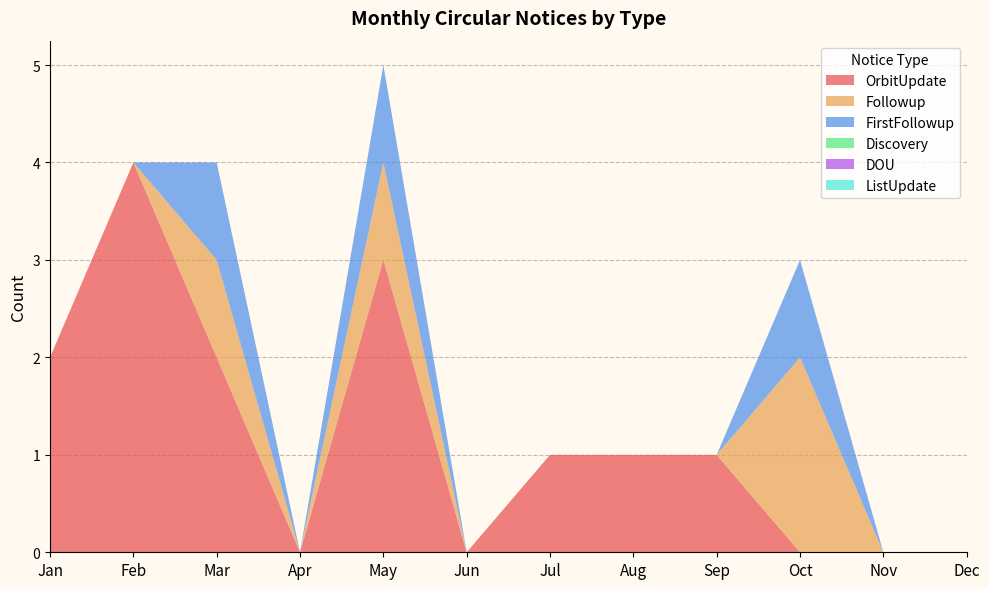

Reading right to left, what are all the values shown in this chart?

OrbitUpdate: Dec=0	Nov=0	Oct=0	Sep=1	Aug=1	Jul=1	Jun=0	May=3	Apr=0	Mar=2	Feb=4	Jan=2
Followup: Dec=0	Nov=0	Oct=2	Sep=0	Aug=0	Jul=0	Jun=0	May=1	Apr=0	Mar=1	Feb=0	Jan=0
FirstFollowup: Dec=0	Nov=0	Oct=1	Sep=0	Aug=0	Jul=0	Jun=0	May=1	Apr=0	Mar=1	Feb=0	Jan=0
Discovery: Dec=0	Nov=0	Oct=0	Sep=0	Aug=0	Jul=0	Jun=0	May=0	Apr=0	Mar=0	Feb=0	Jan=0
DOU: Dec=0	Nov=0	Oct=0	Sep=0	Aug=0	Jul=0	Jun=0	May=0	Apr=0	Mar=0	Feb=0	Jan=0
ListUpdate: Dec=0	Nov=0	Oct=0	Sep=0	Aug=0	Jul=0	Jun=0	May=0	Apr=0	Mar=0	Feb=0	Jan=0